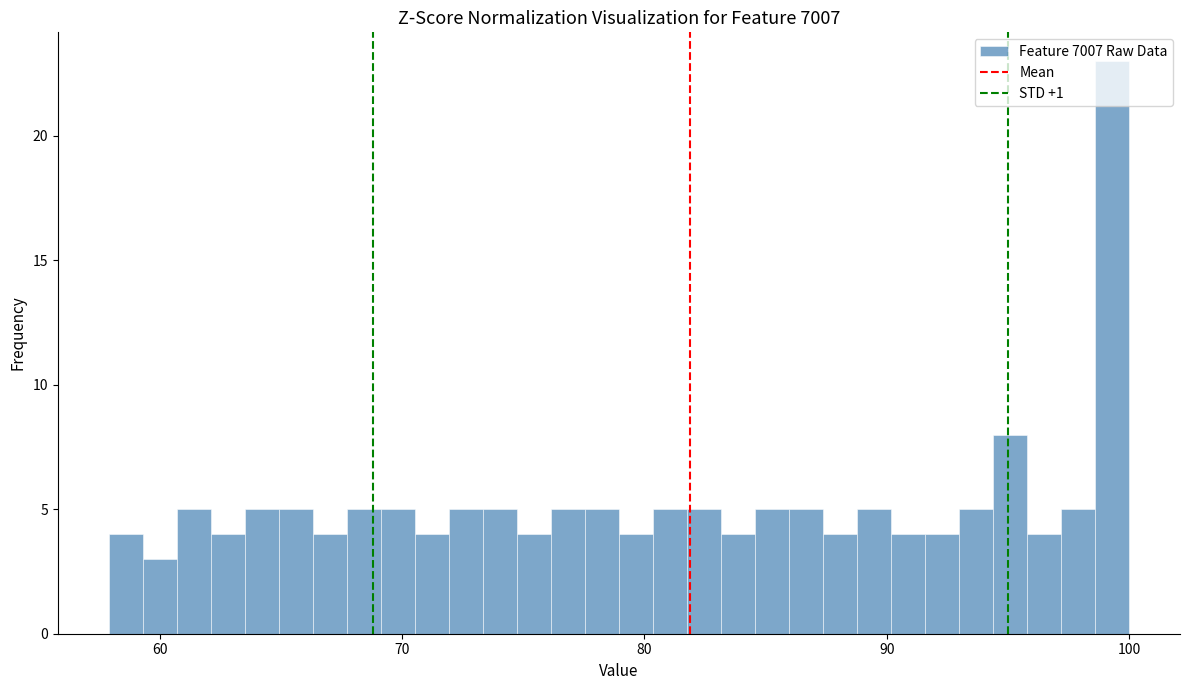

Read against the x-axis, roughly where is the centre of the tallest bar?

99